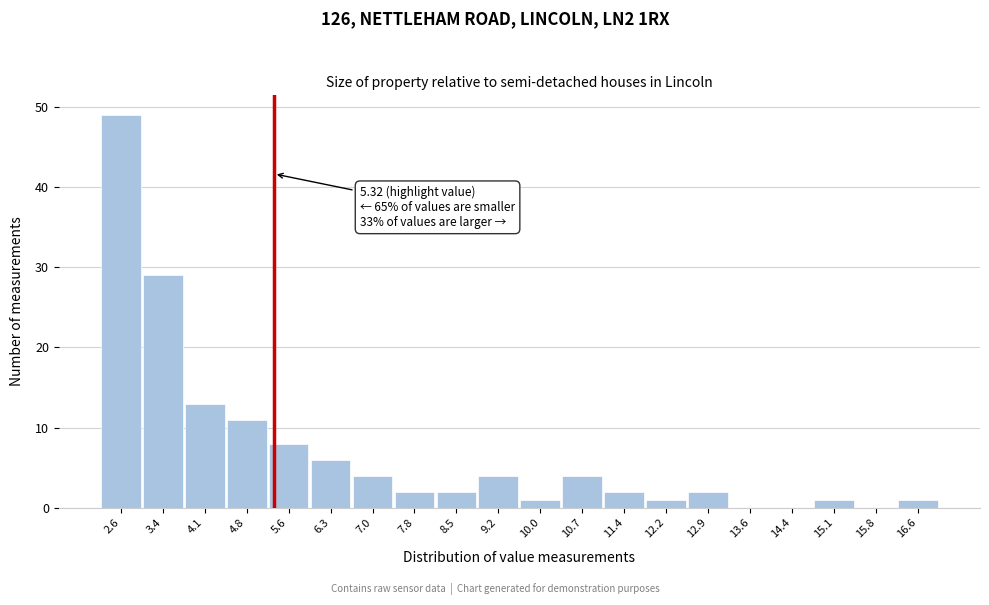

Over which range of the x-axis is the bar tallest?

2.3 to 3.0